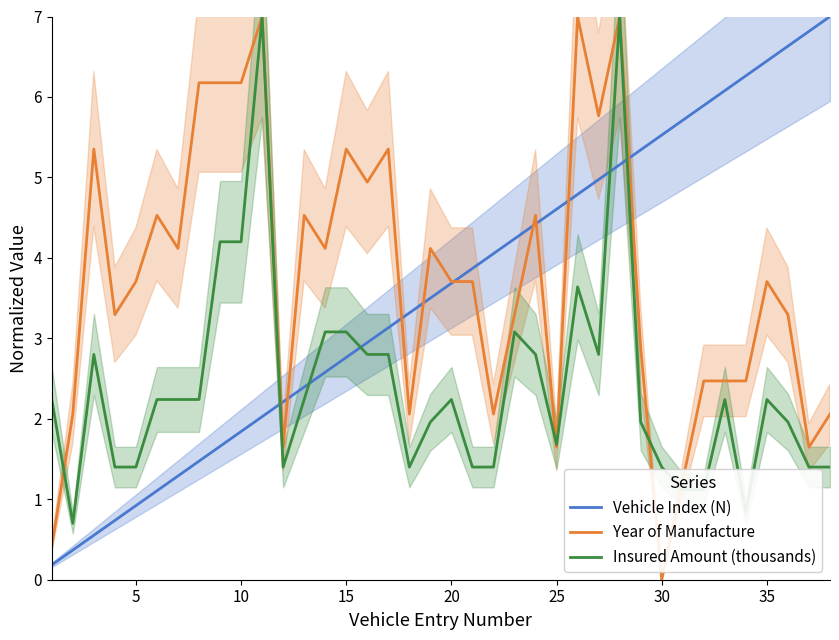

What is the sum of all Vehicle Index (N) values?

136.5